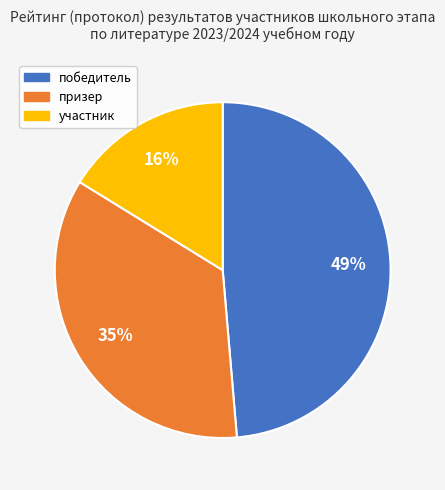

Do победитель and участник together represent more than half of the pie?

Yes